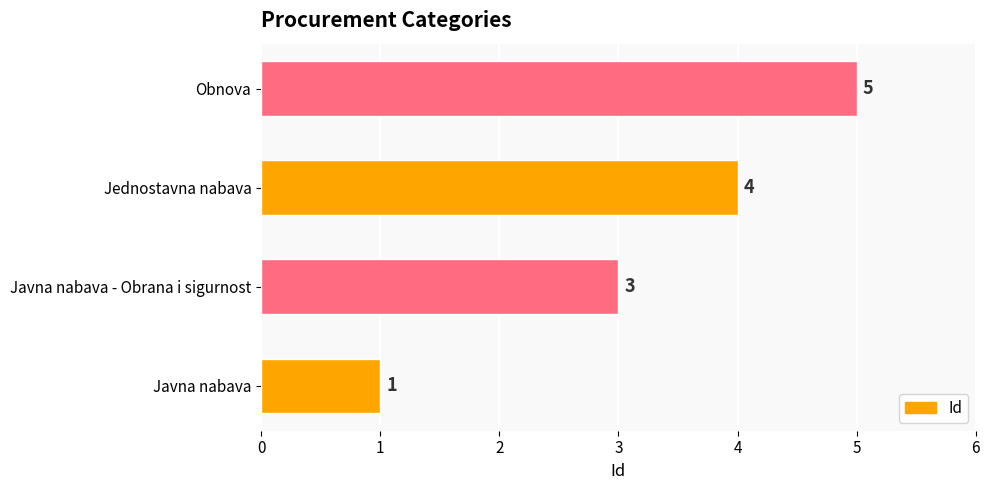

Does the chart contain any negative values?

No